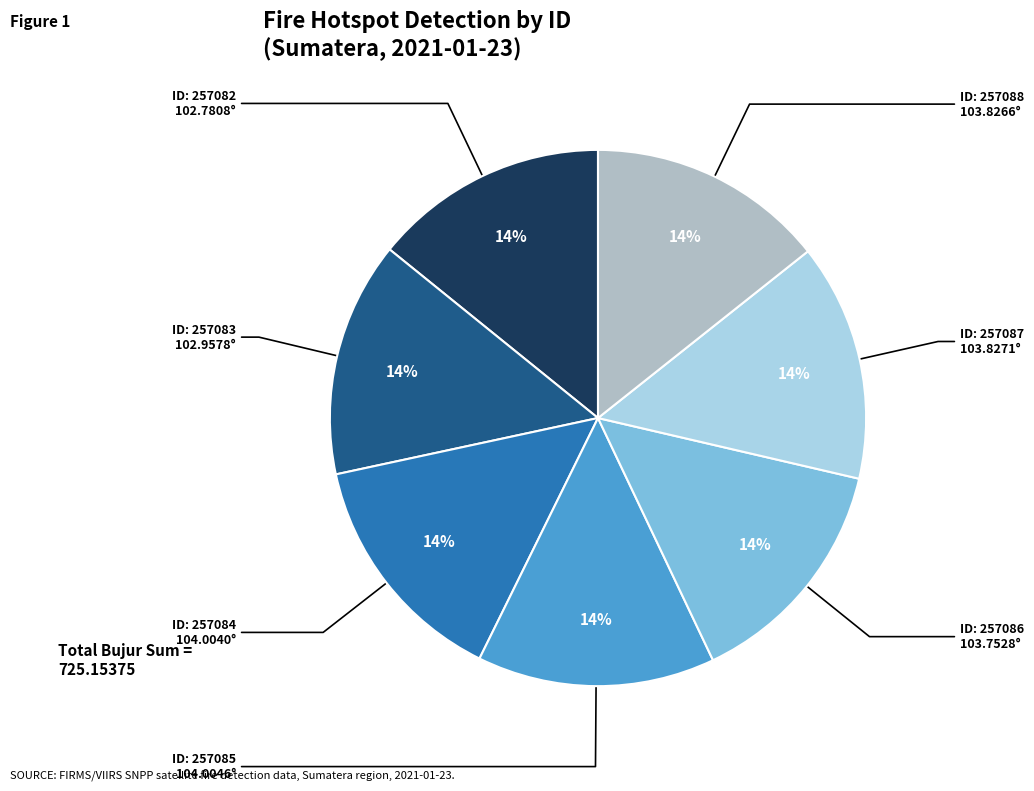

Does any single category account for the majority?

No